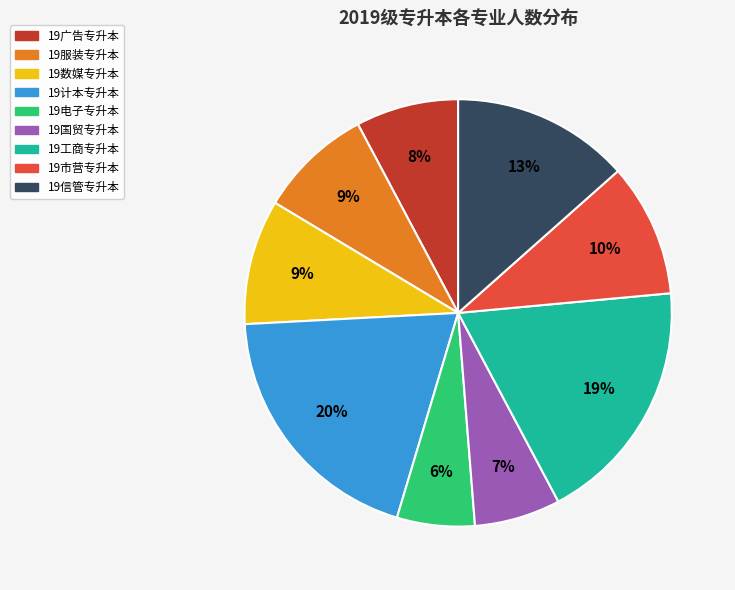

Combined, do 19工商专升本 and 19广告专升本 account for over 50%?

No